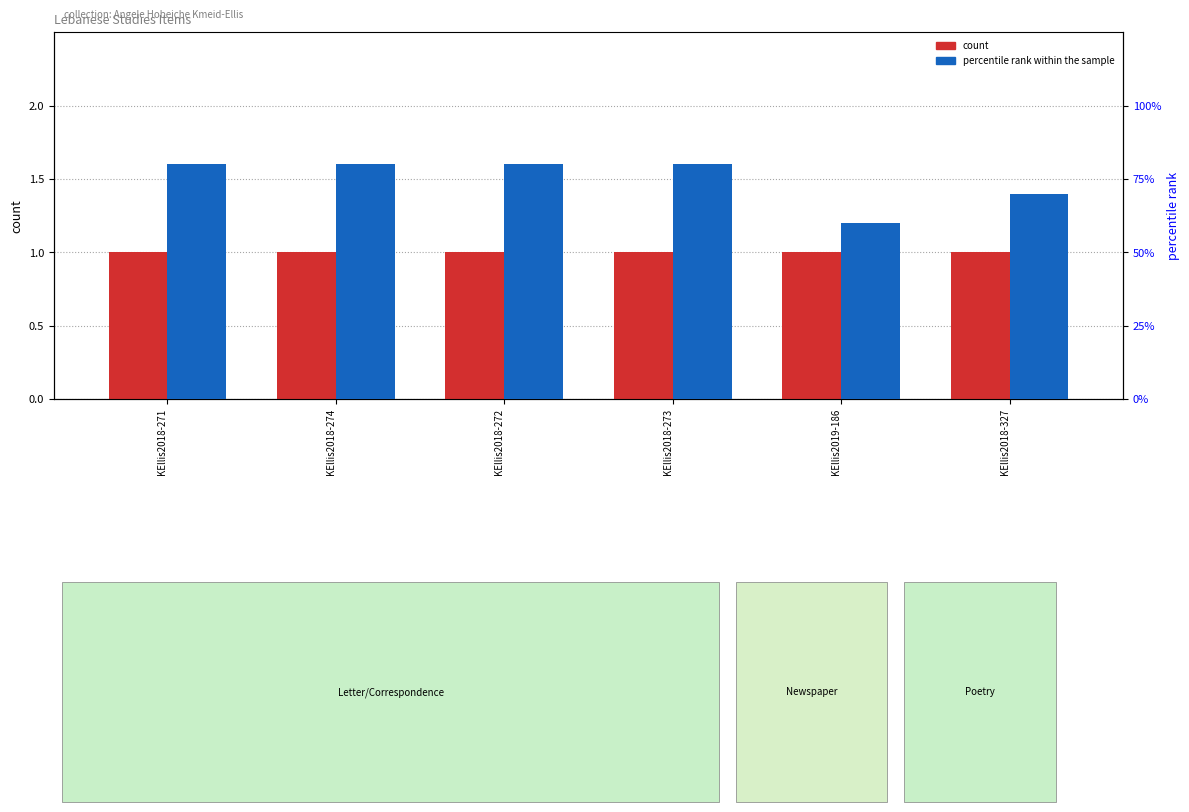

Reading left to right, extract all data points from this chart.

count: 1.0	1.0	1.0	1.0	1.0	1.0
percentile rank within the sample: 0.8	0.8	0.8	0.8	0.6	0.7